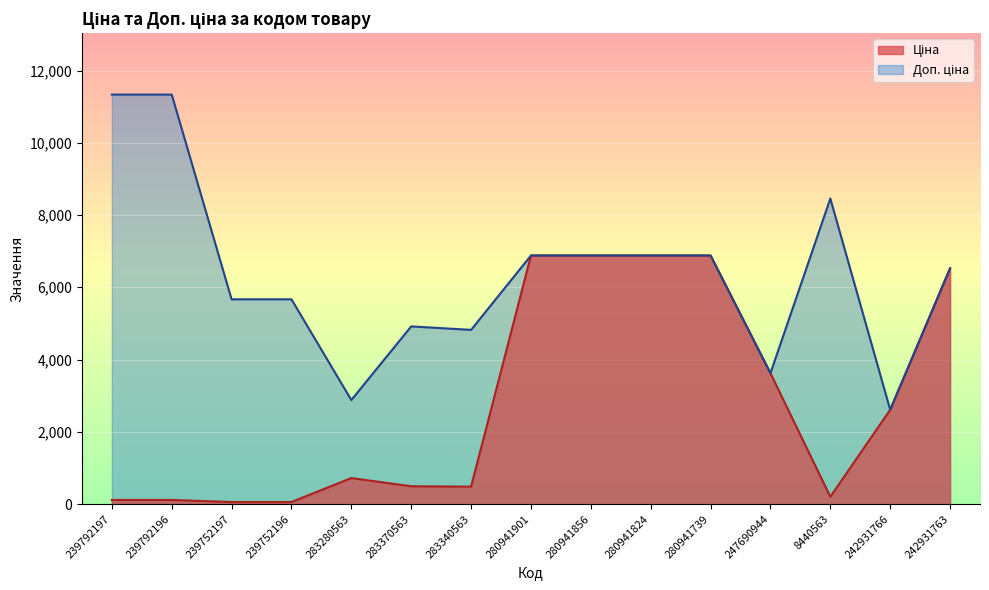

Which series has the widest spread of values?

Доп. ціна